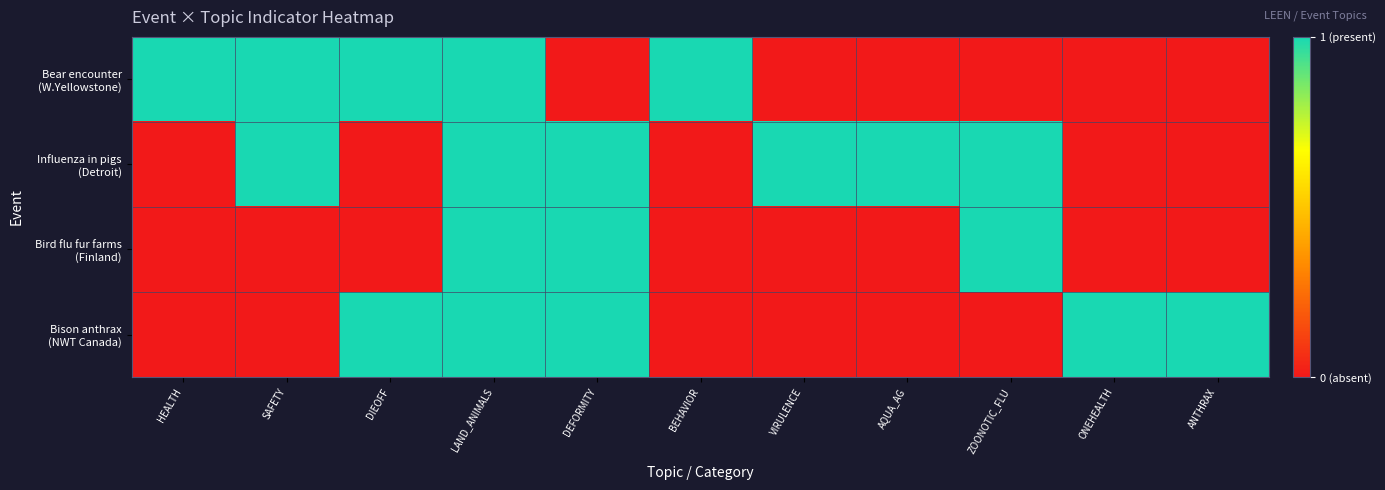

Between ANTHRAX and LAND_ANIMALS, which is larger?

LAND_ANIMALS